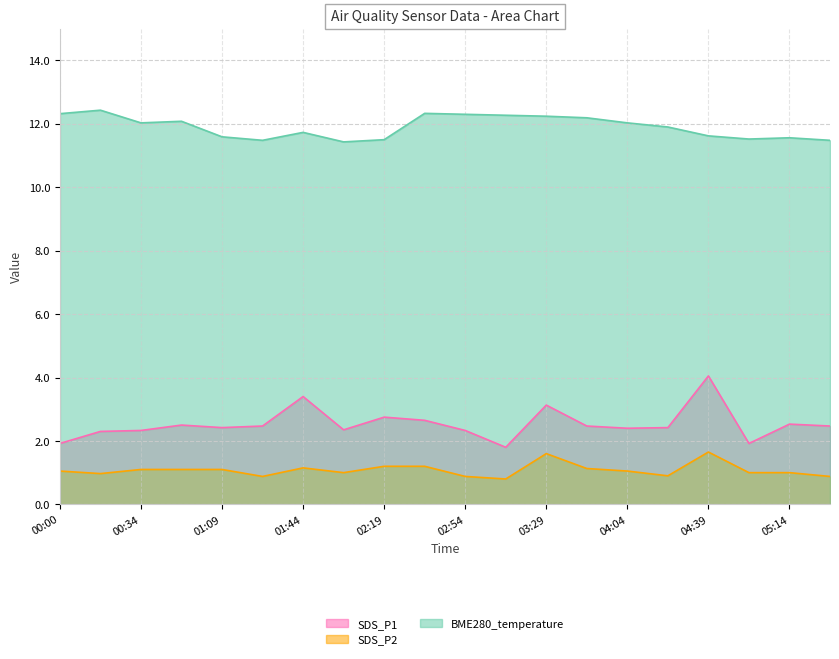

The SDS_P1 series shows 0.7 at 03:12. True or false?

False